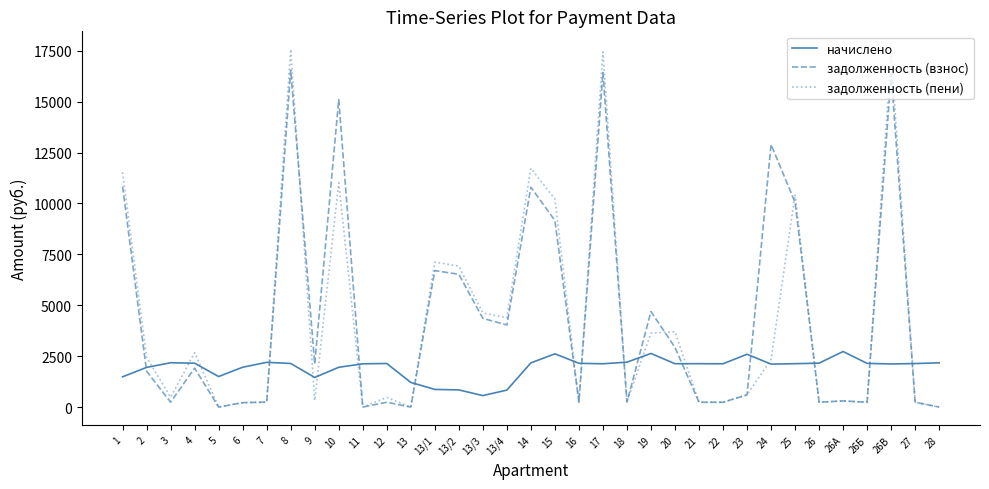

Where is the first local minimum for задолженность (взнос)?

3